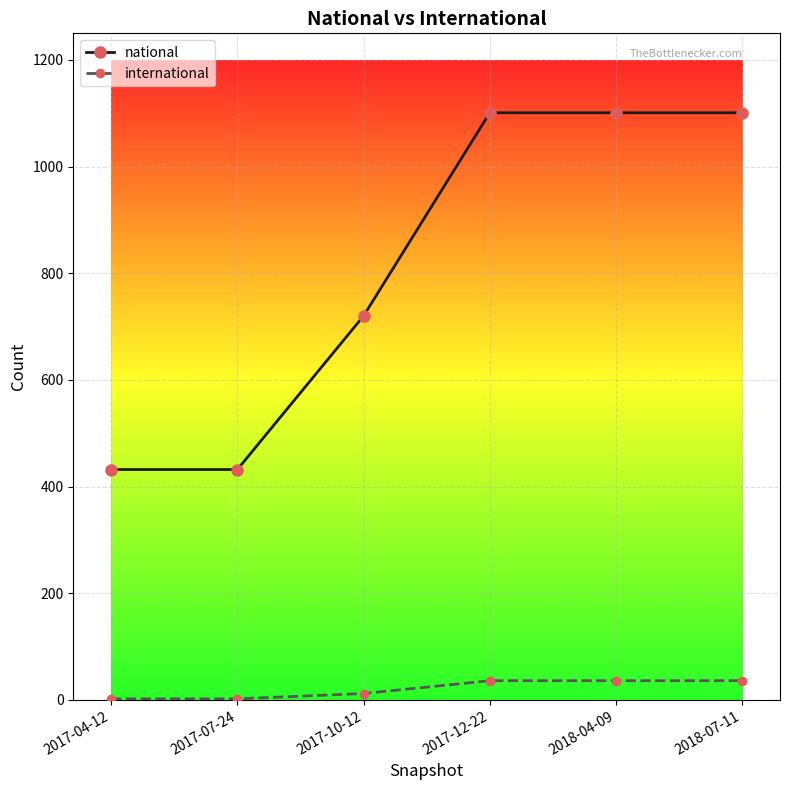

The value of international at 2018-07-11 is 36. True or false?

True